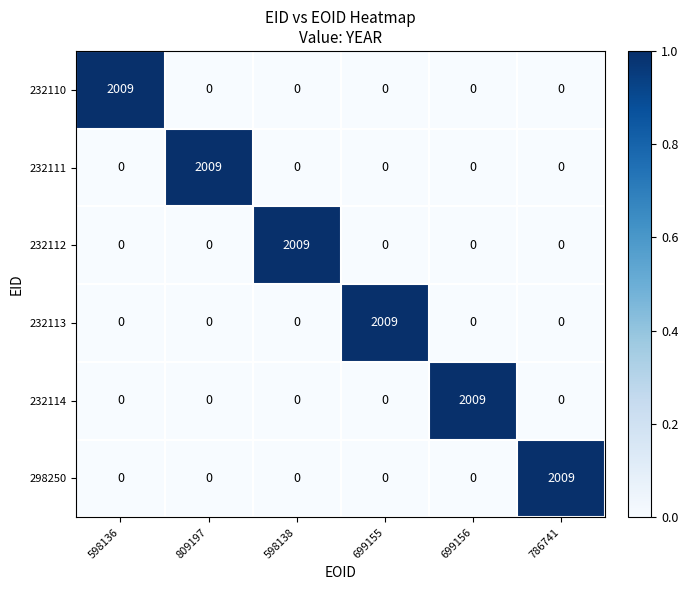

The 298250 series shows -757 at 699155. True or false?

False